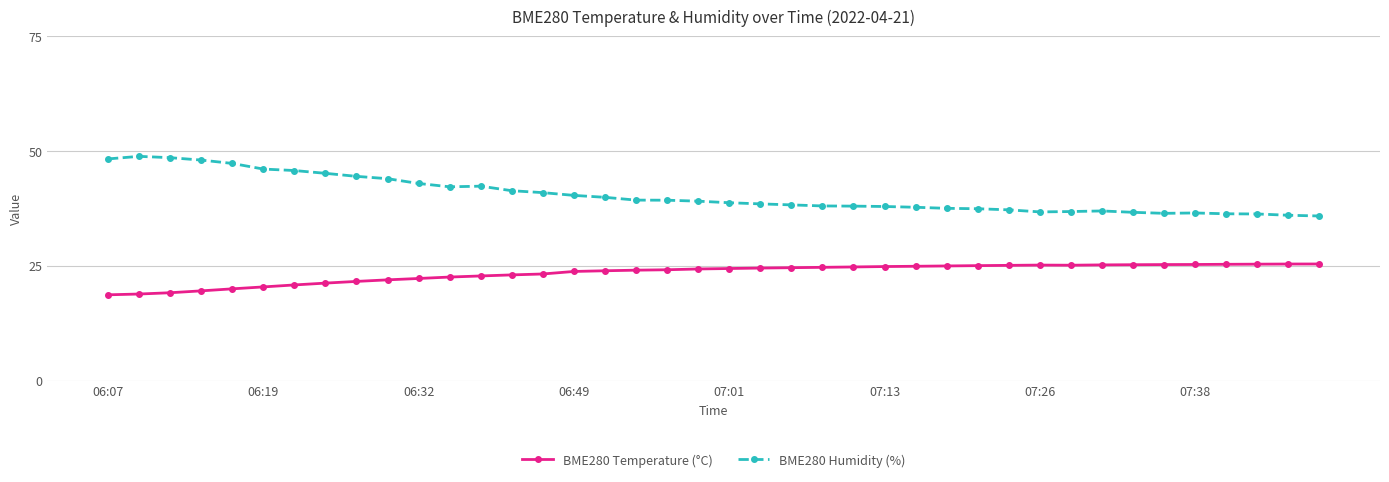

What is the difference between the second highest and minimum values in the BME280 Temperature (°C) series?

6.7